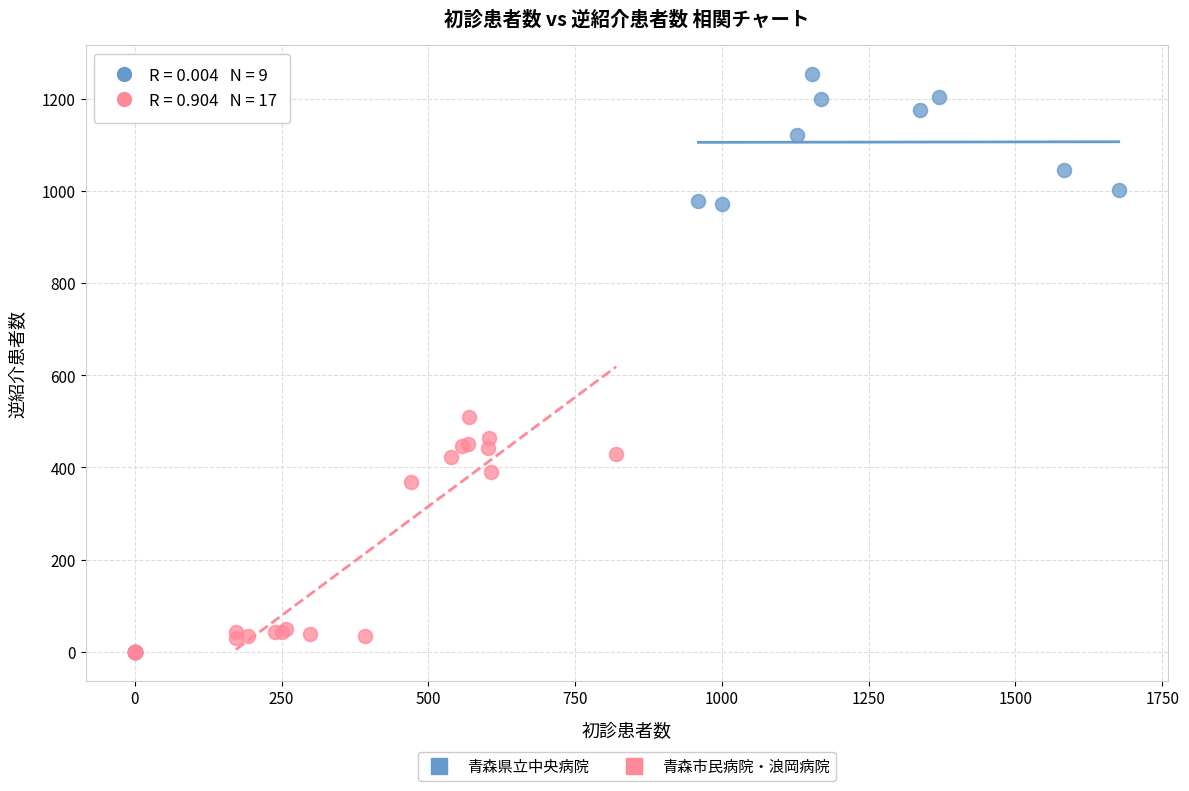

Which series reaches the maximum Y coordinate?

青森県立中央病院